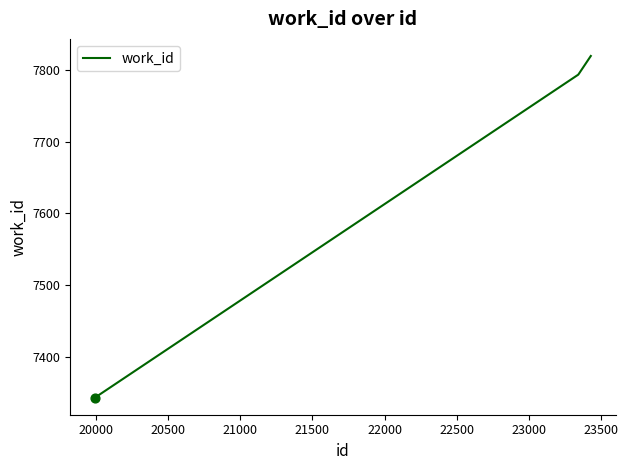

What is the difference between the maximum and second lowest values?

26